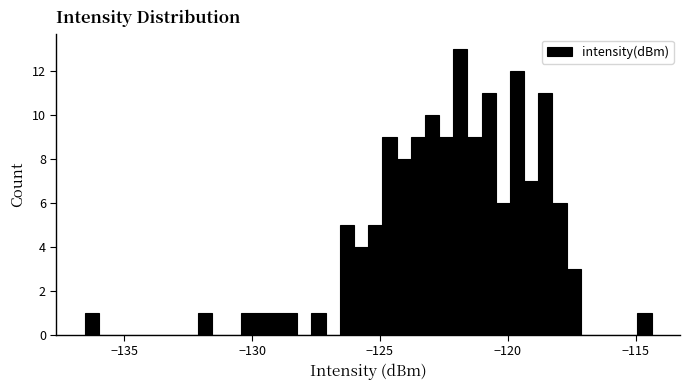

Around what value on the x-axis is the tallest bar? Give the approximate position of its centre, as read against the axis.

-122.0